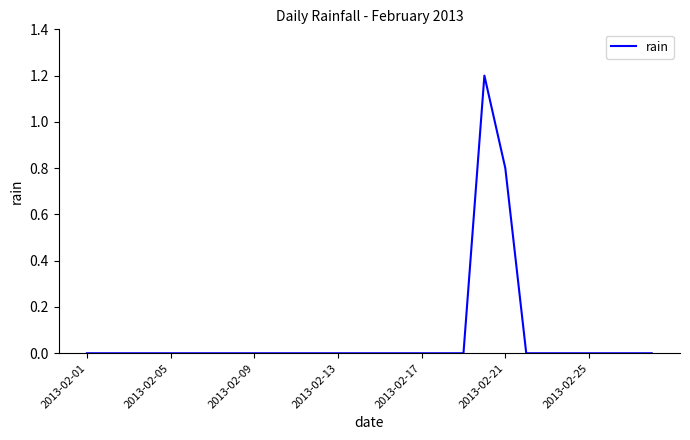

What is the greatest value displayed?

1.2